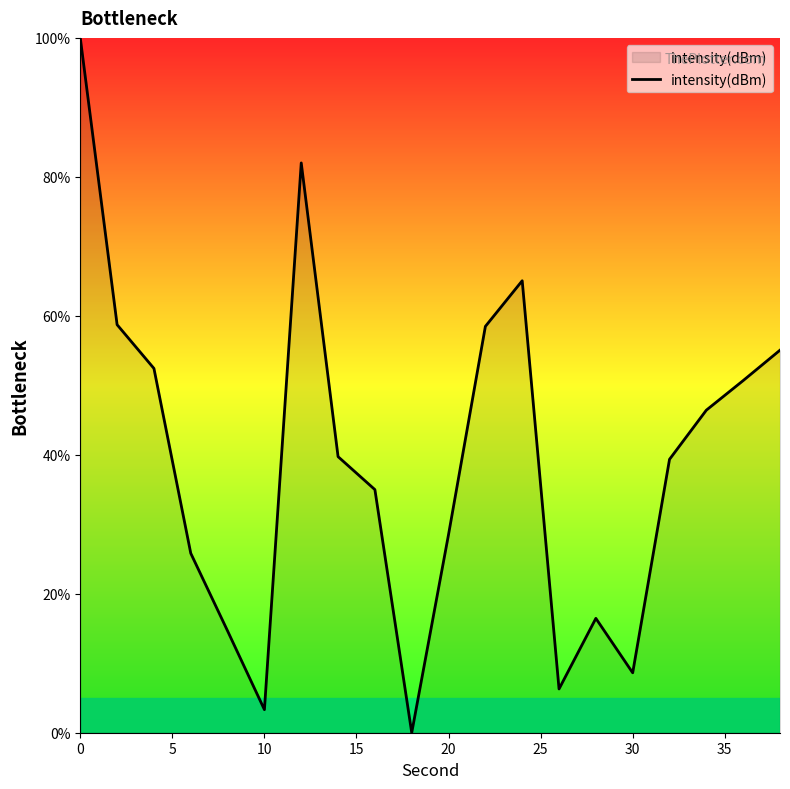

What is the difference between the maximum and minimum values?

100.0